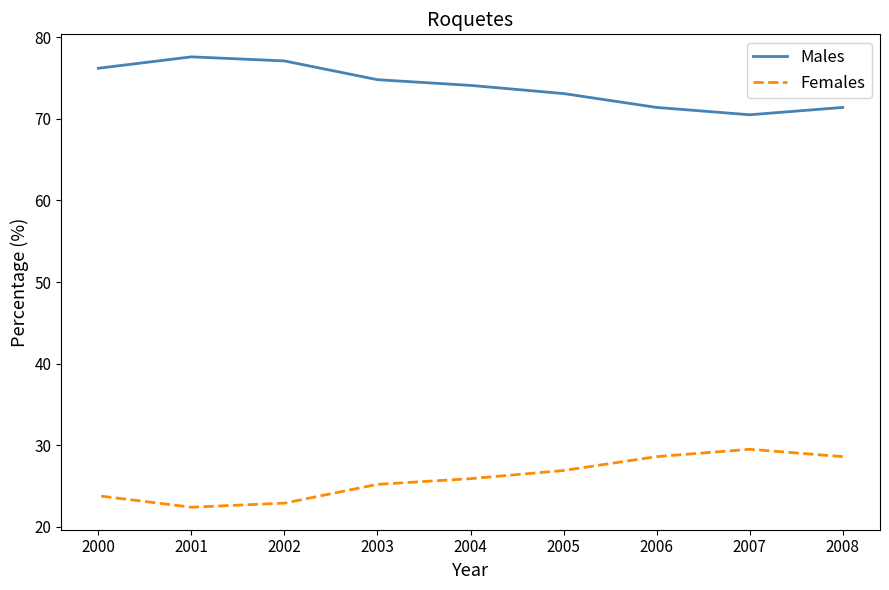

What is the average value of the Males series?

74.0